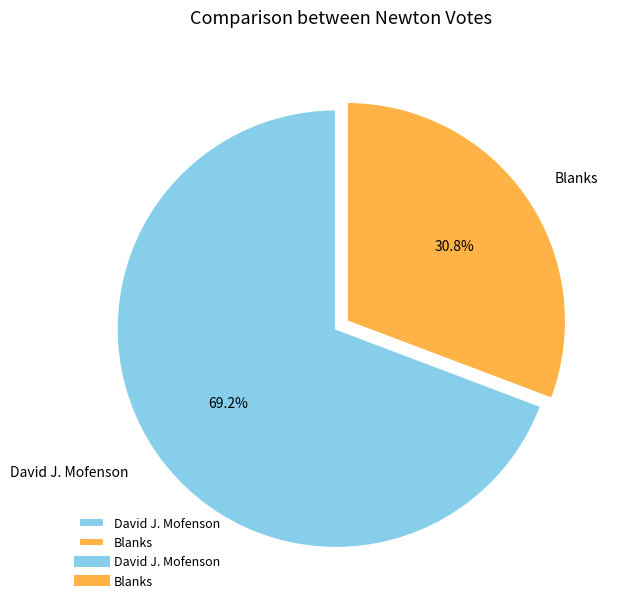

What percentage is the Blanks slice, to the nearest percent?

31%